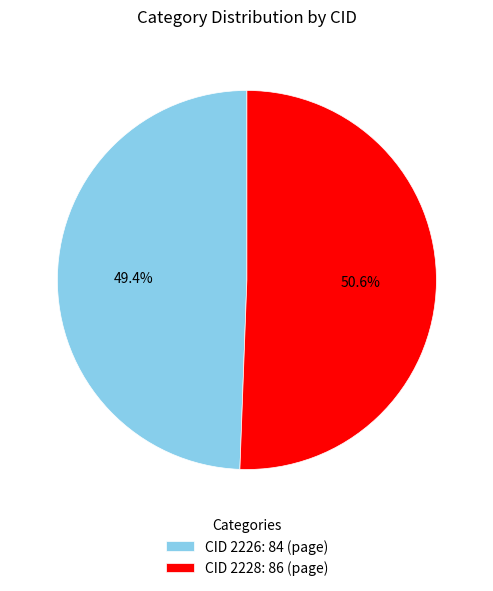

What percentage is NOT represented by CID 2226: 84 (page)?

50.6%